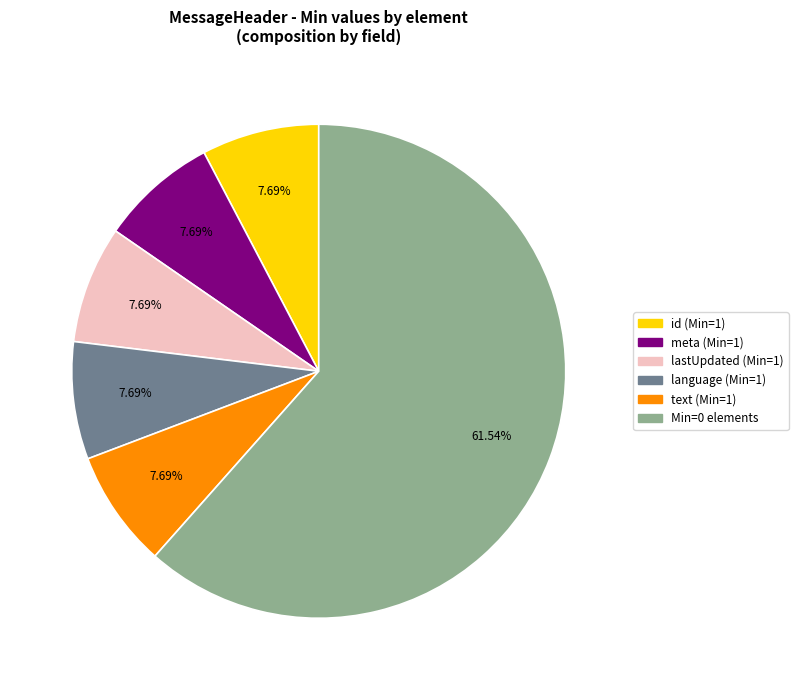

Does any single category account for the majority?

Yes